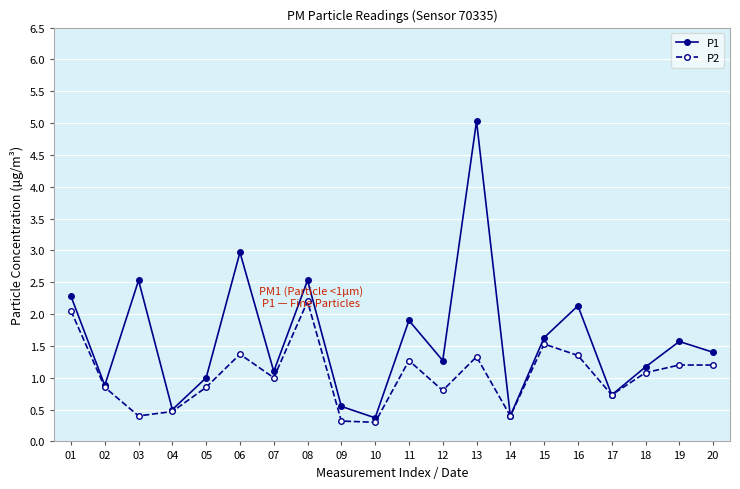

Rank the series by their average value, from lowest to highest.

P2, P1